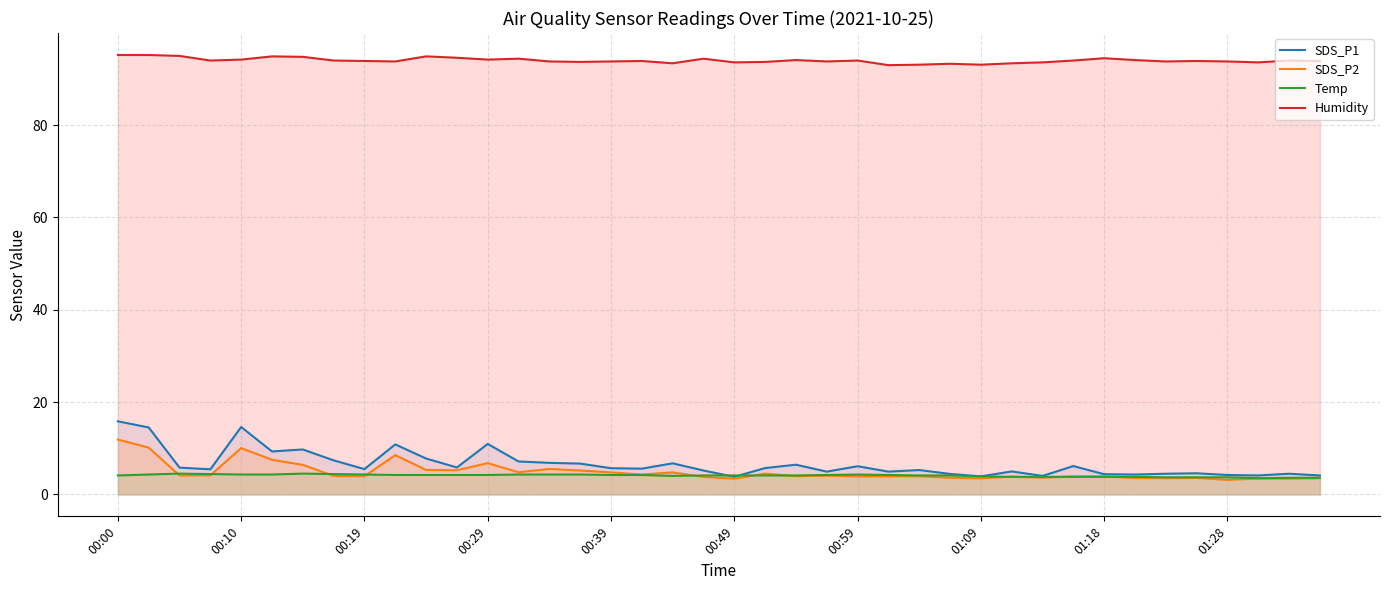

In SDS_P2, how many points are higher than both neighbors (excluding endpoints)?

11